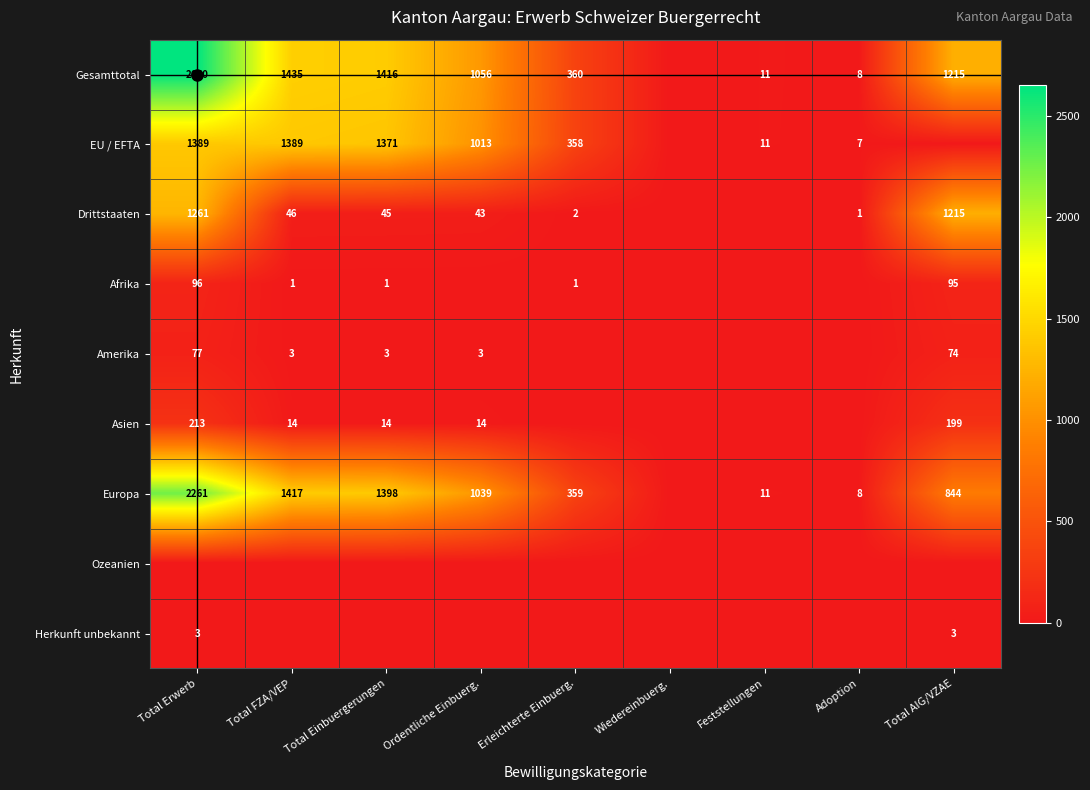

At how many categories does at least one series exceed 1265?

3